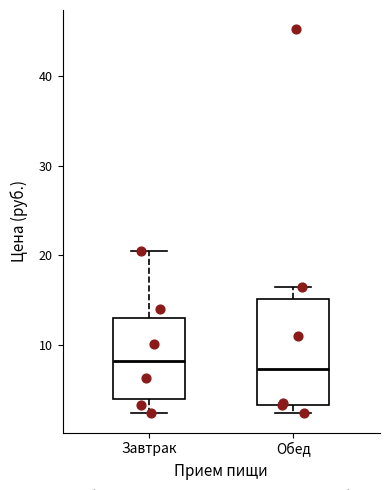

Comparing the boxes themselves (not the whiskers), which one is the tallest?

Обед